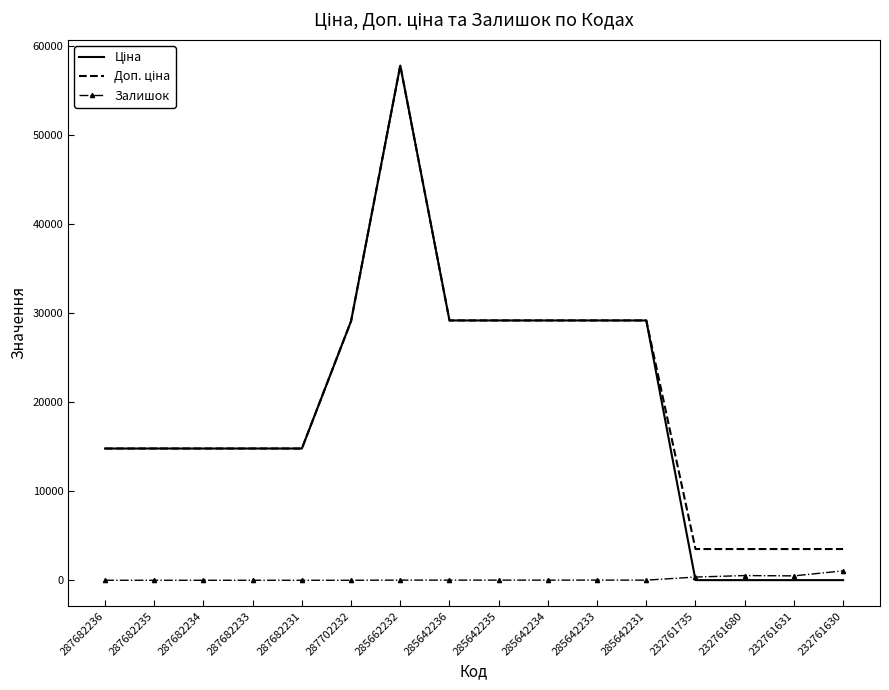

At which category does the chart reach its peak across all series?

285662232